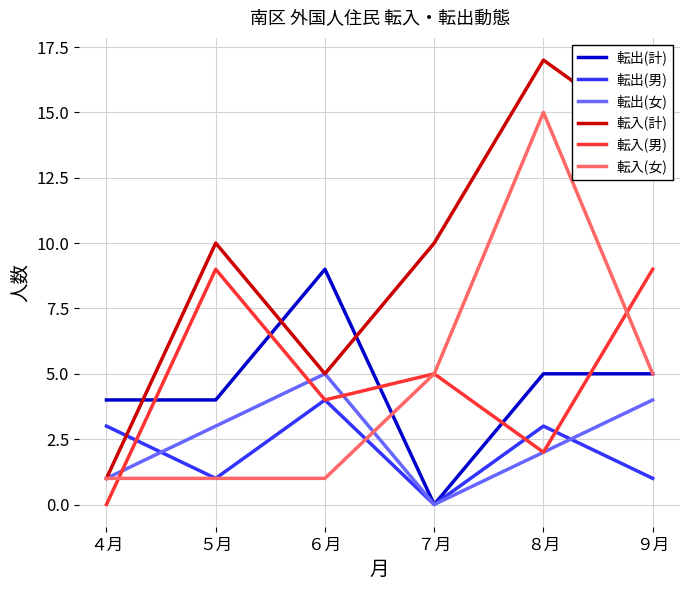

Which series has the largest total across all categories?

転入(計)